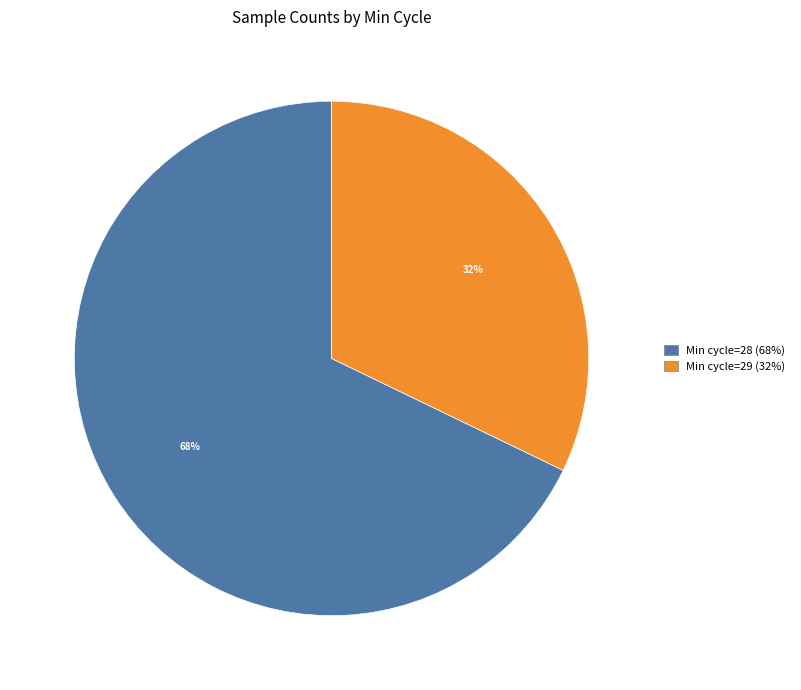

Is there any slice that represents more than half of the pie?

Yes